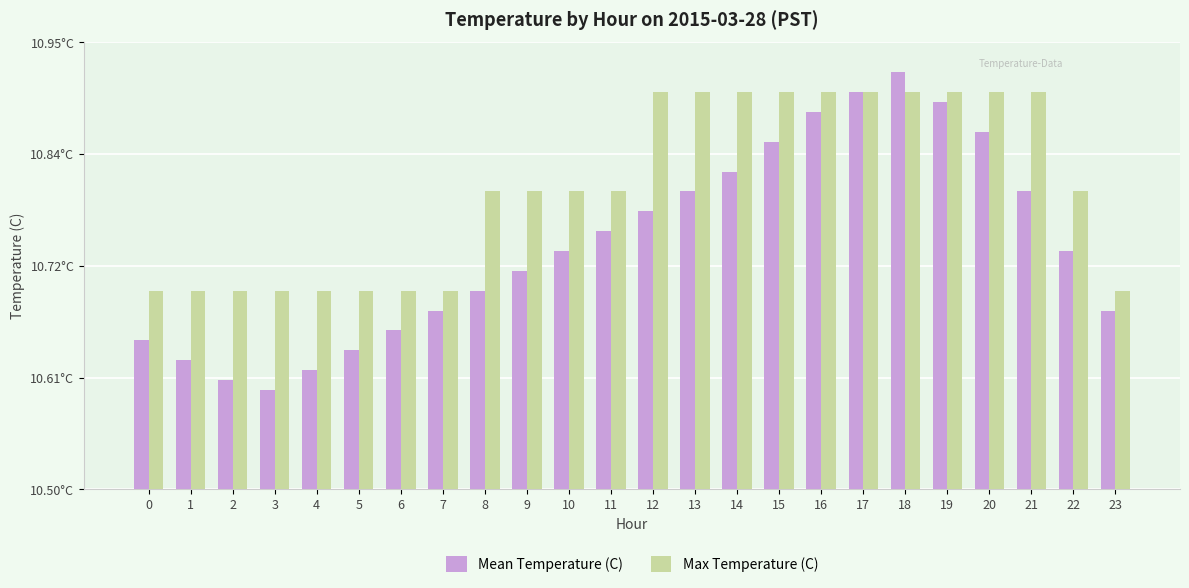

Does the chart contain stacked bars?

No